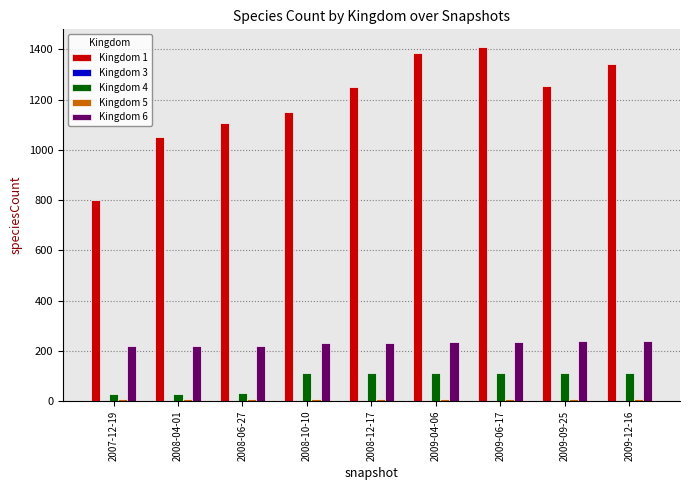

Which series has the largest total across all categories?

Kingdom 1